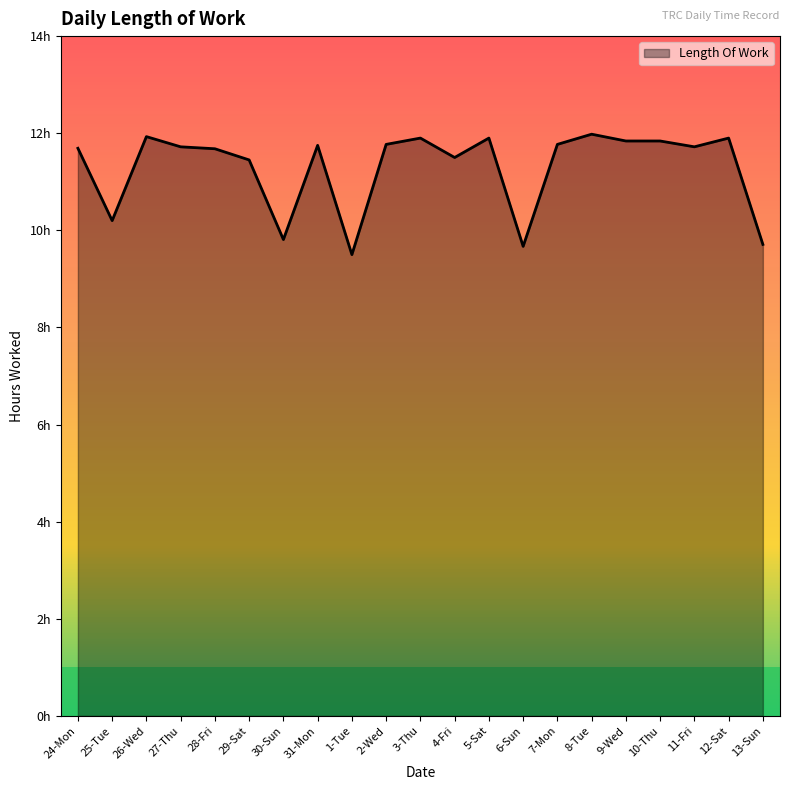

What position from the left is 6-Sun?

14